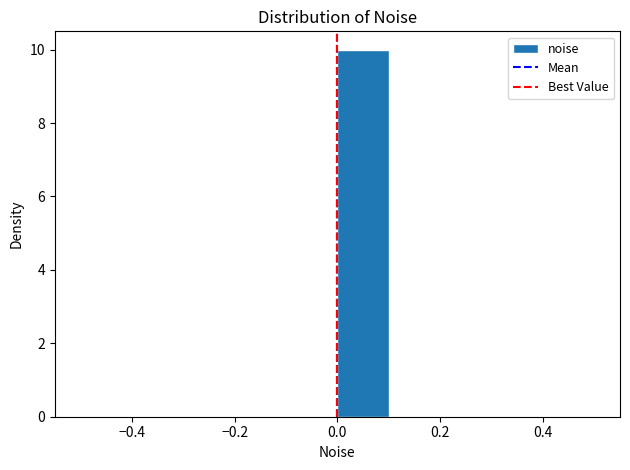

Reading left to right, transcribe this chart: for each bar, give the range it covers on the x-axis and its height. The values are not printed on the chart, so give them approximately, as read against the axis.

-0.5 to -0.4: 0
-0.4 to -0.3: 0
-0.3 to -0.2: 0
-0.2 to -0.1: 0
-0.1 to 0.0: 0
0.0 to 0.1: 10
0.1 to 0.2: 0
0.2 to 0.3: 0
0.3 to 0.4: 0
0.4 to 0.5: 0